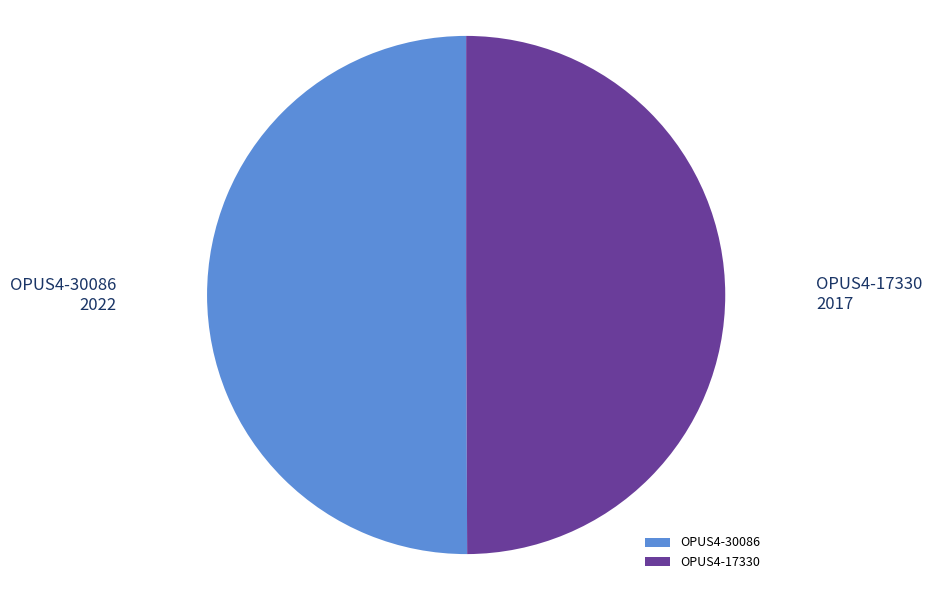

Approximately how many times larger is the value at OPUS4-30086 compared to OPUS4-17330?

1.0